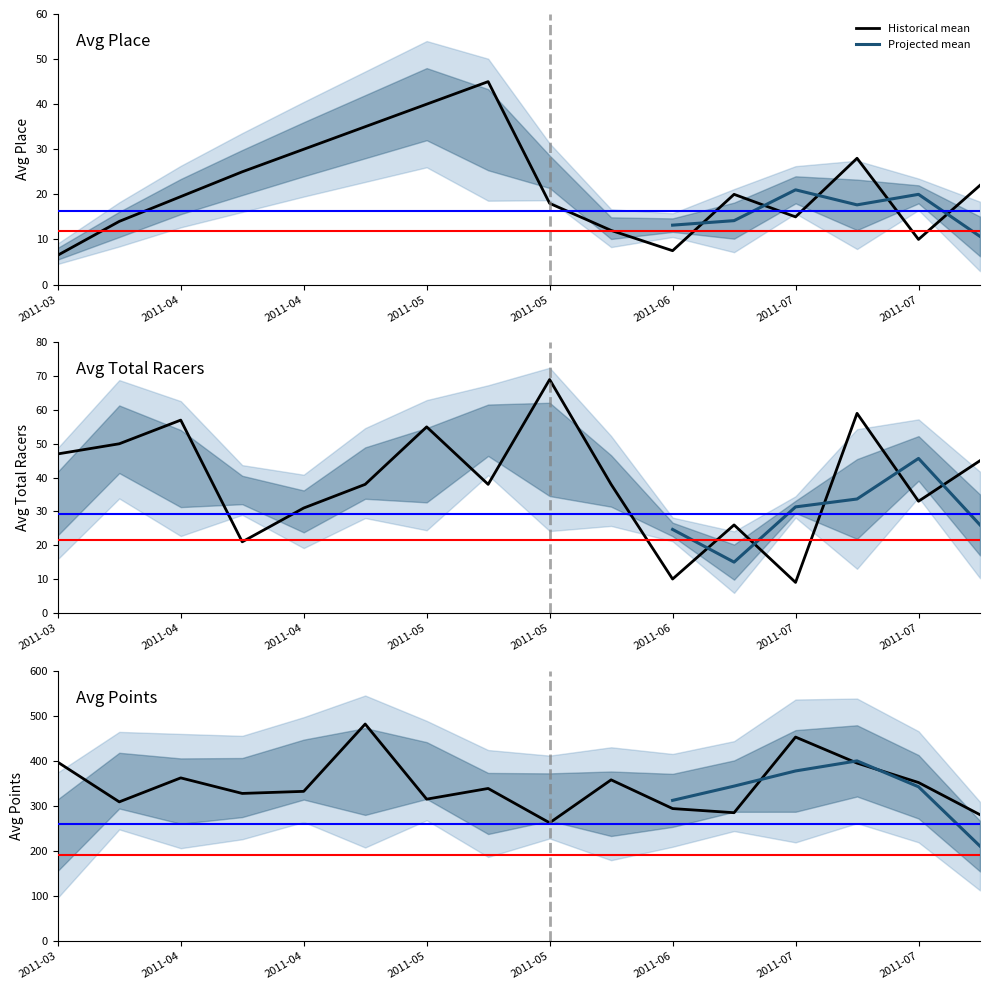

At which category does Avg Place reach its first local peak?

2011-05-14